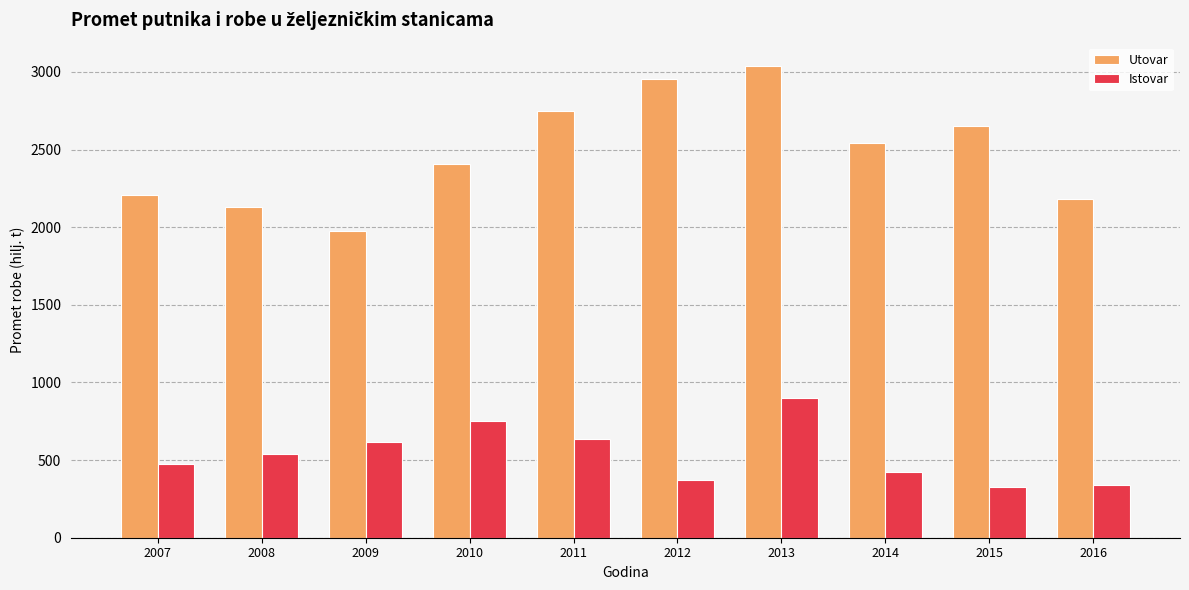

Is it true that Utovar equals 1191 at 2010?

False